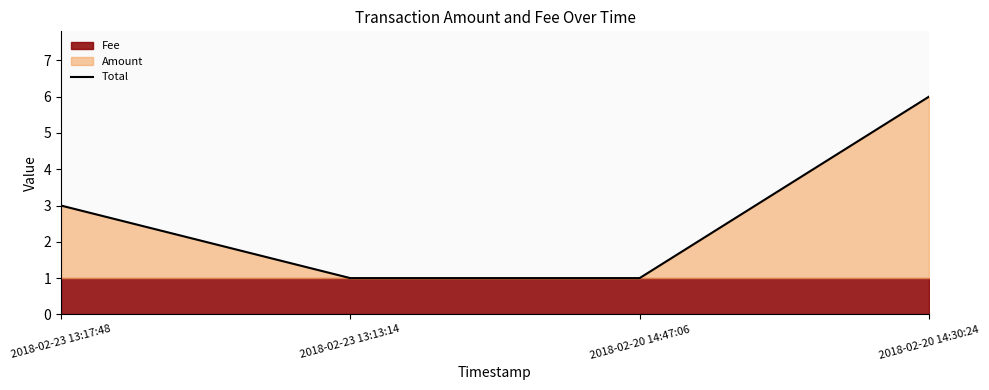

How many data points does each series have?

4